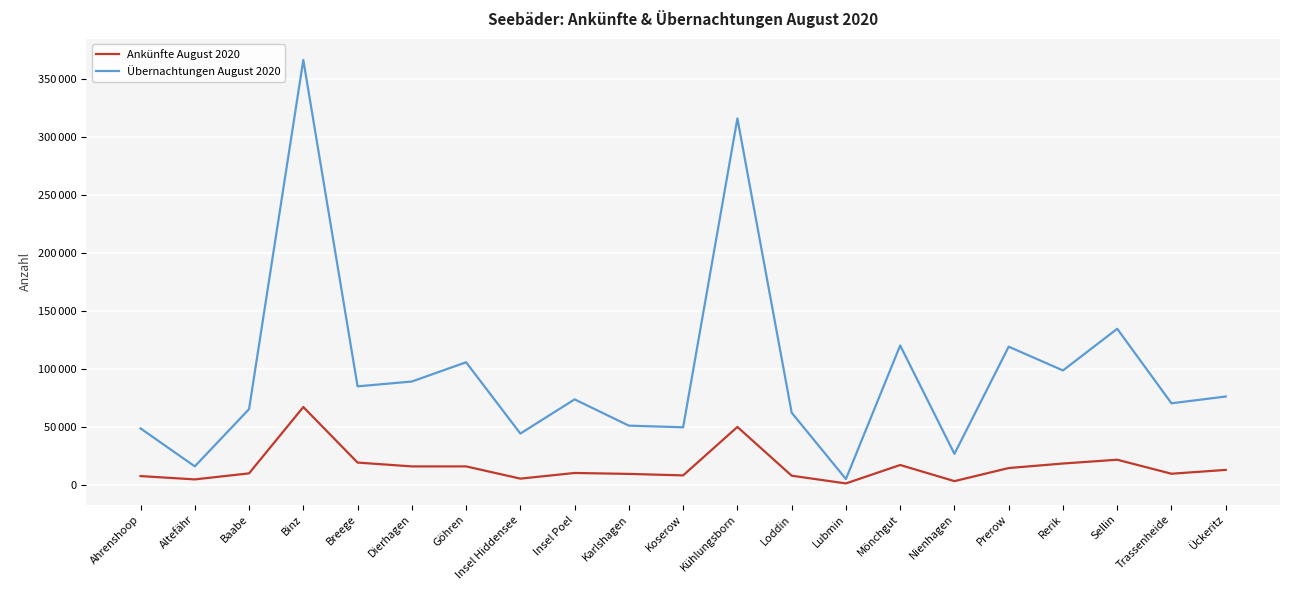

At Altefähr, list the series in order from smallest to largest.

Ankünfte August 2020, Übernachtungen August 2020